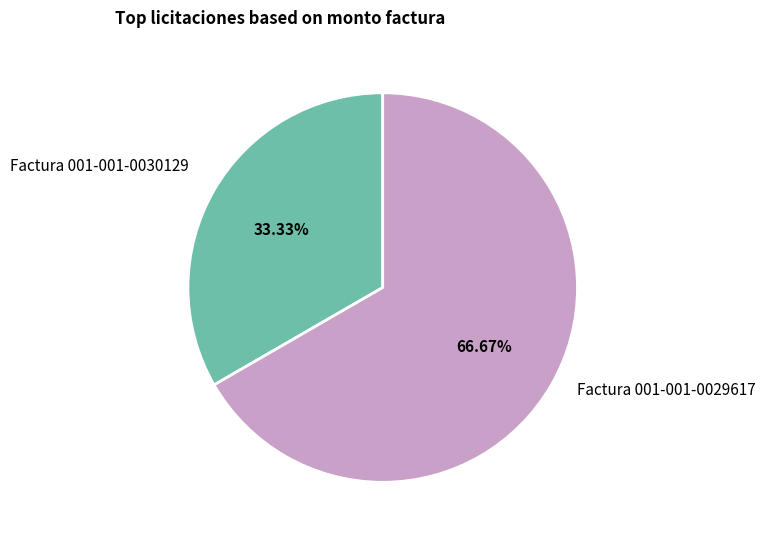

Is there any slice that represents more than half of the pie?

Yes